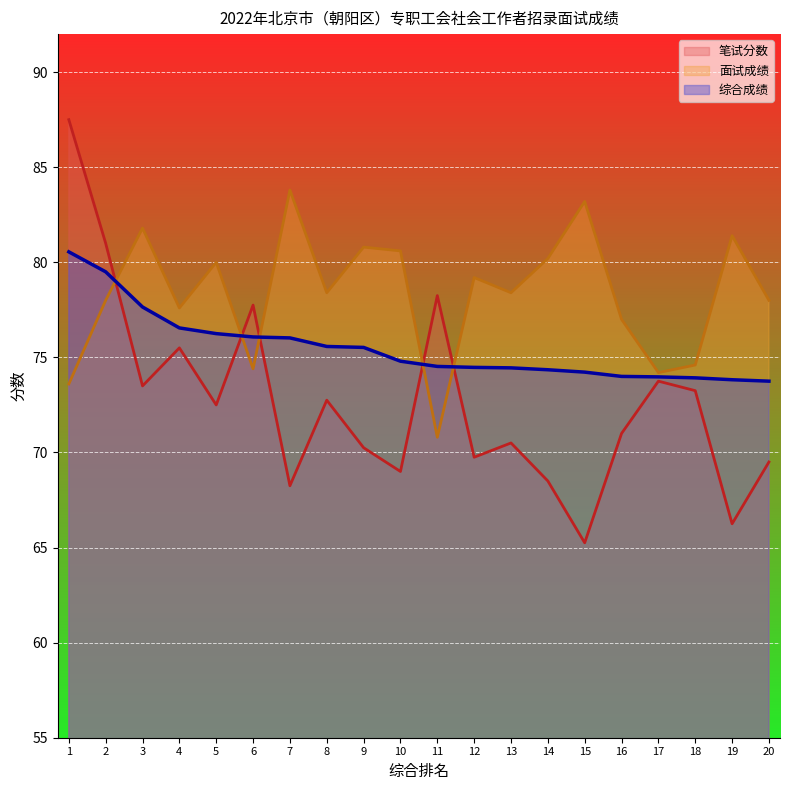

Which series ends up on top after the final intersection of 笔试分数 and 面试成绩?

面试成绩